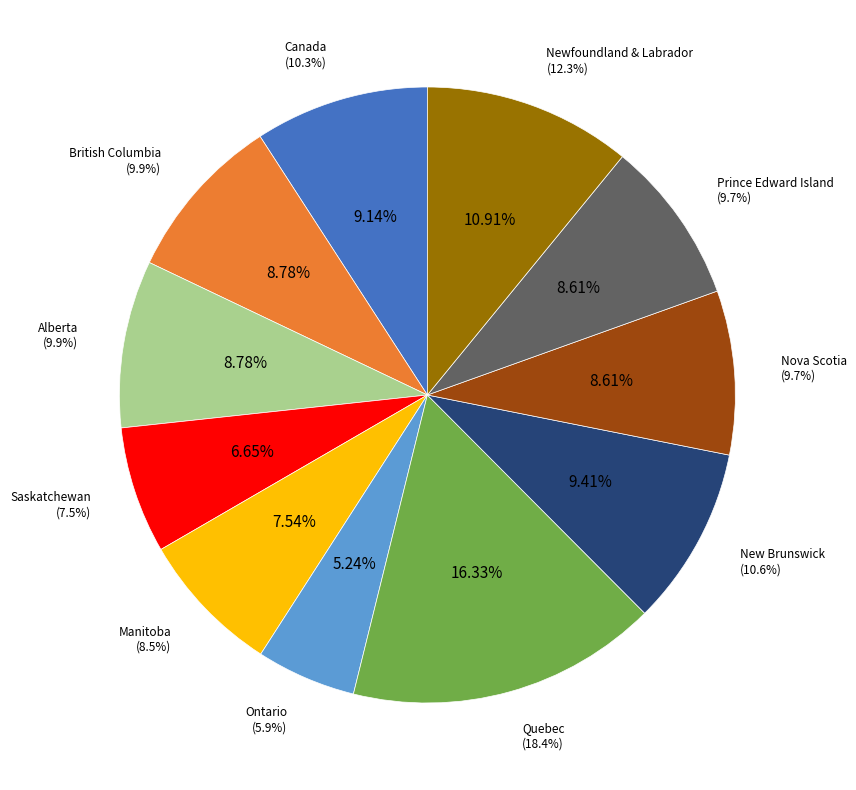

Which category has the smallest portion of the pie?

Ontario